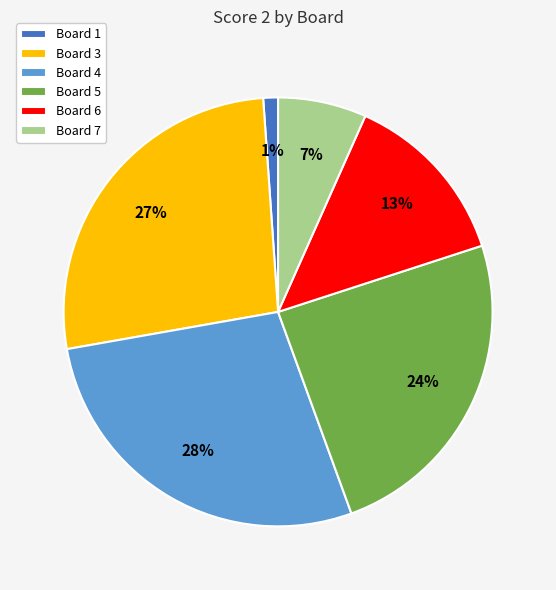

What is the smallest slice in the pie chart?

Board 1